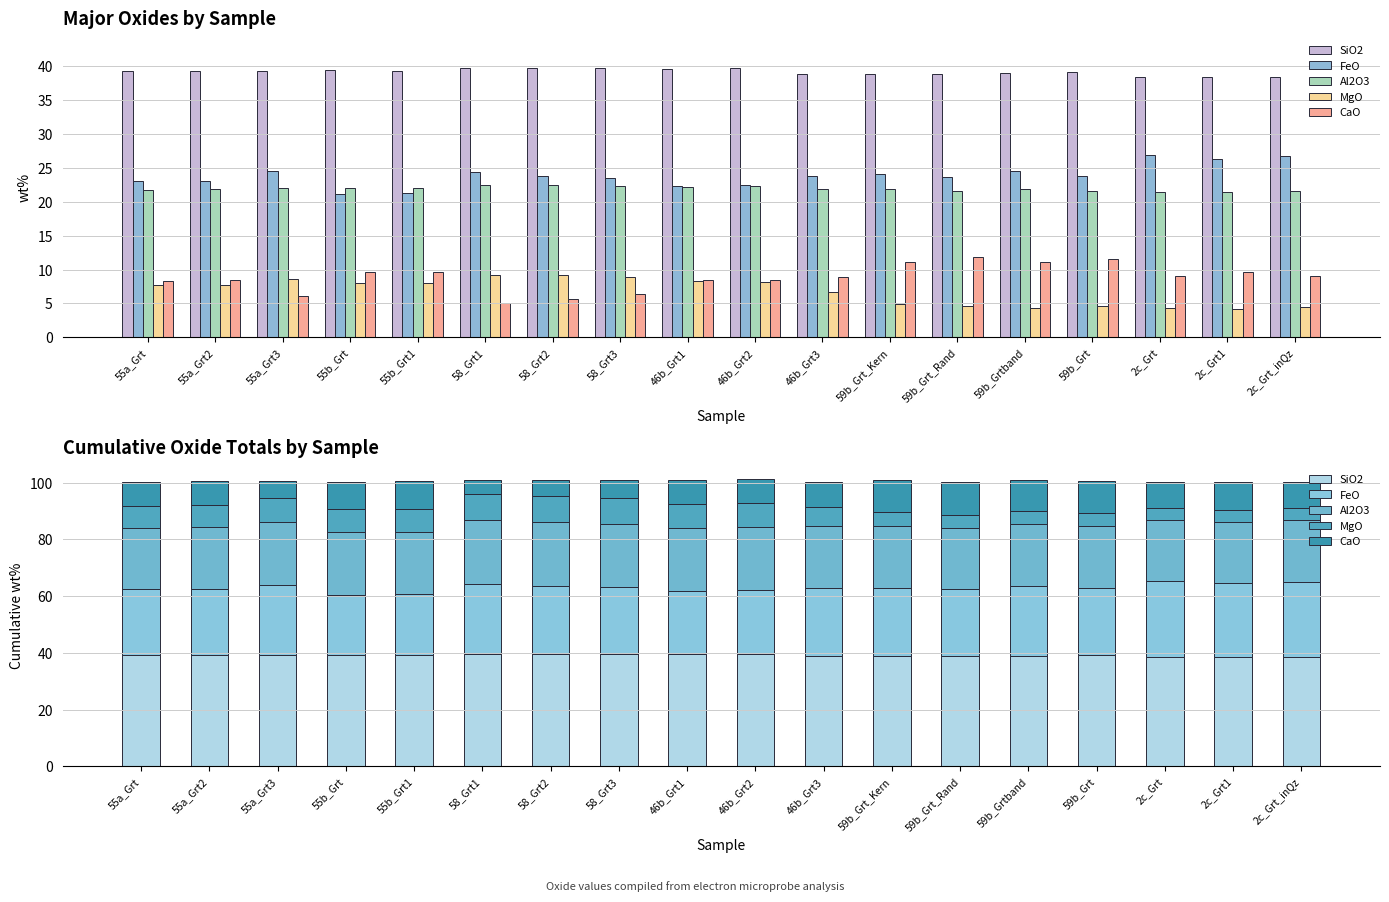

What is the minimum value for SiO2?

38.4